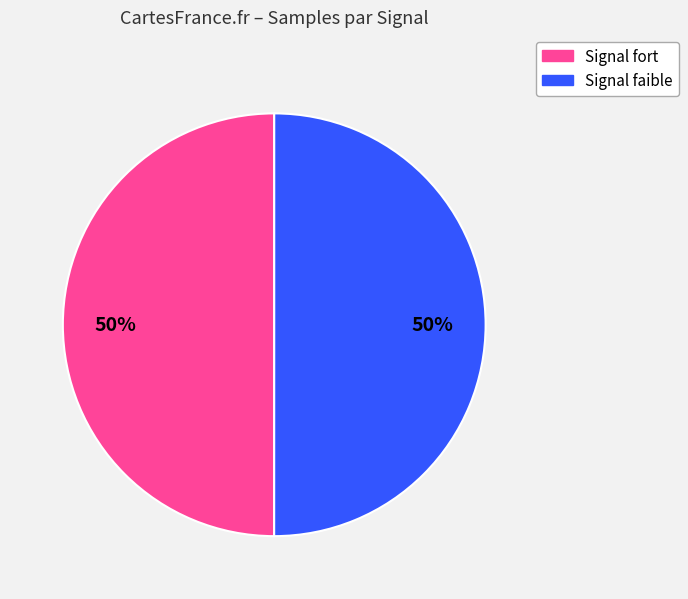

To the nearest percent, what is the average slice percentage?

50%